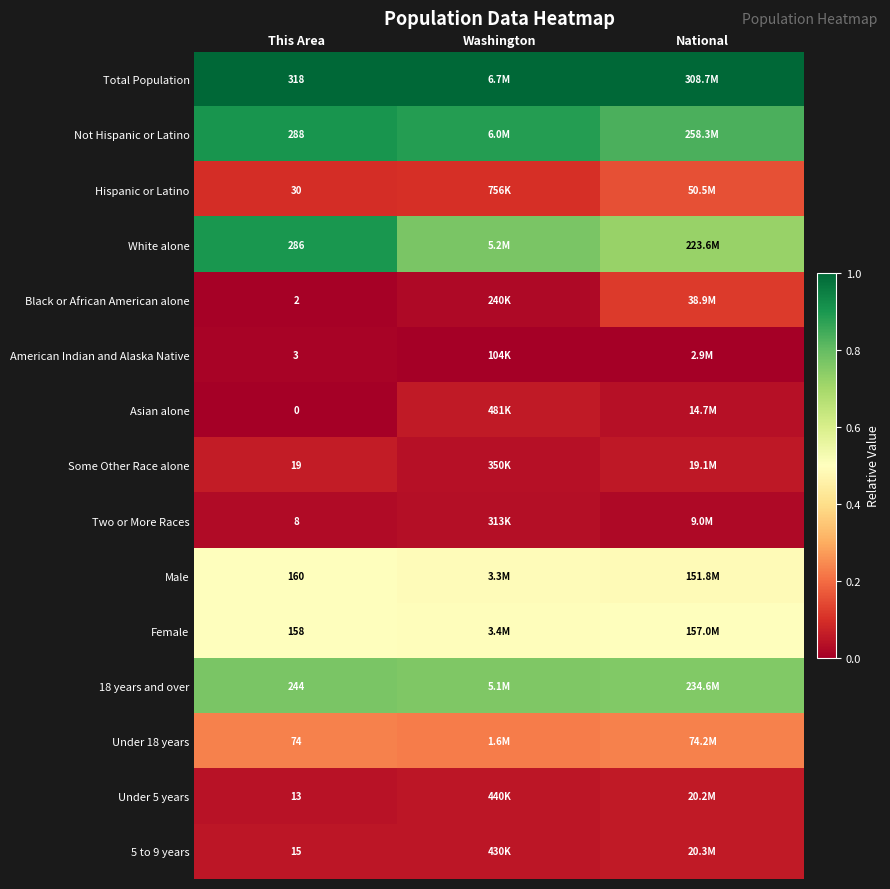

What is the total value across all series at National?

5.0